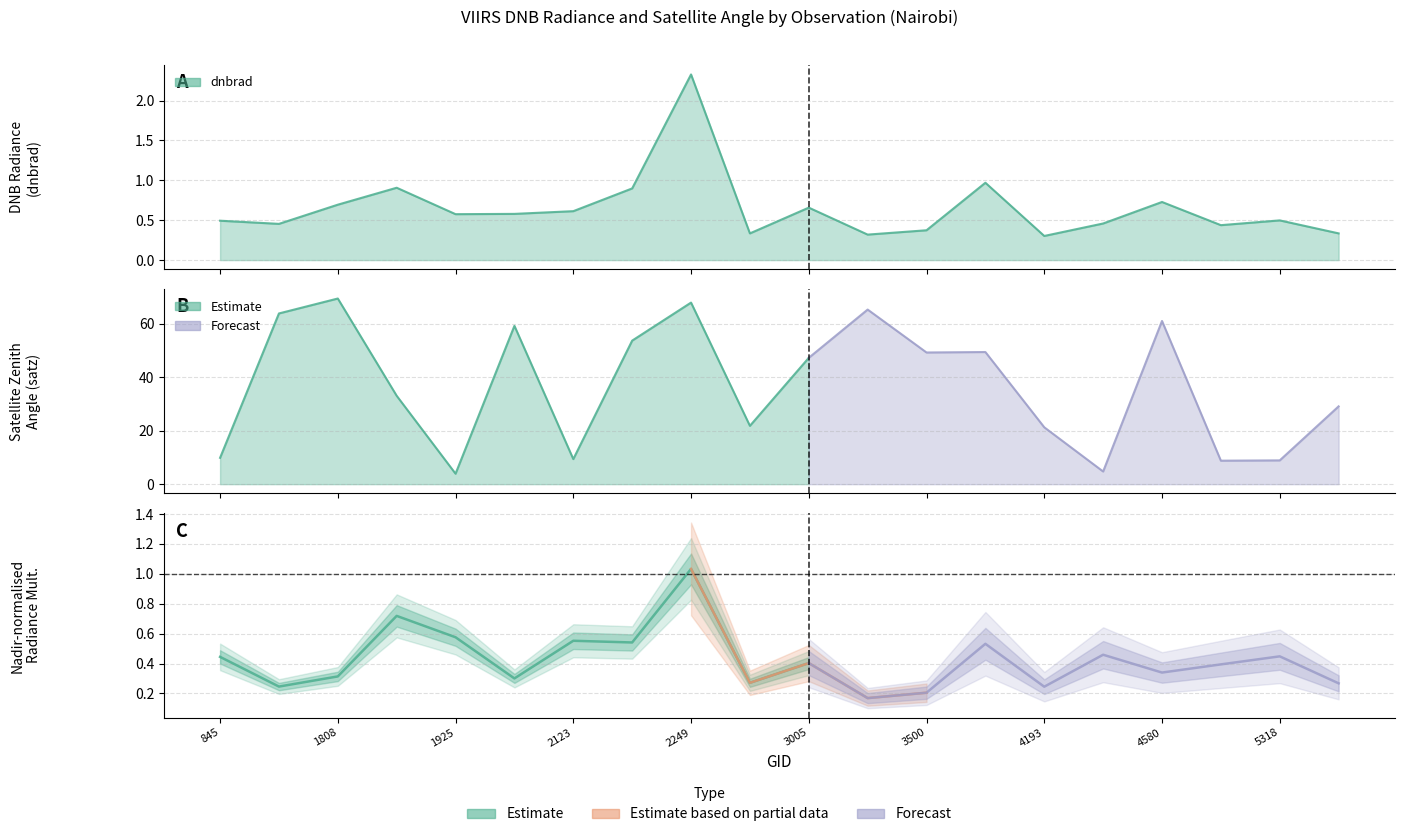

The value of dnbrad at 5354 is 0.3. True or false?

True